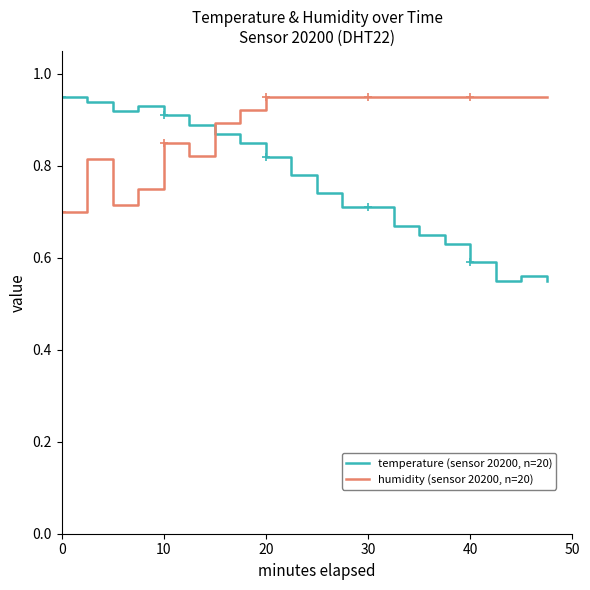

Which series has the largest total across all categories?

humidity (sensor 20200, n=20)